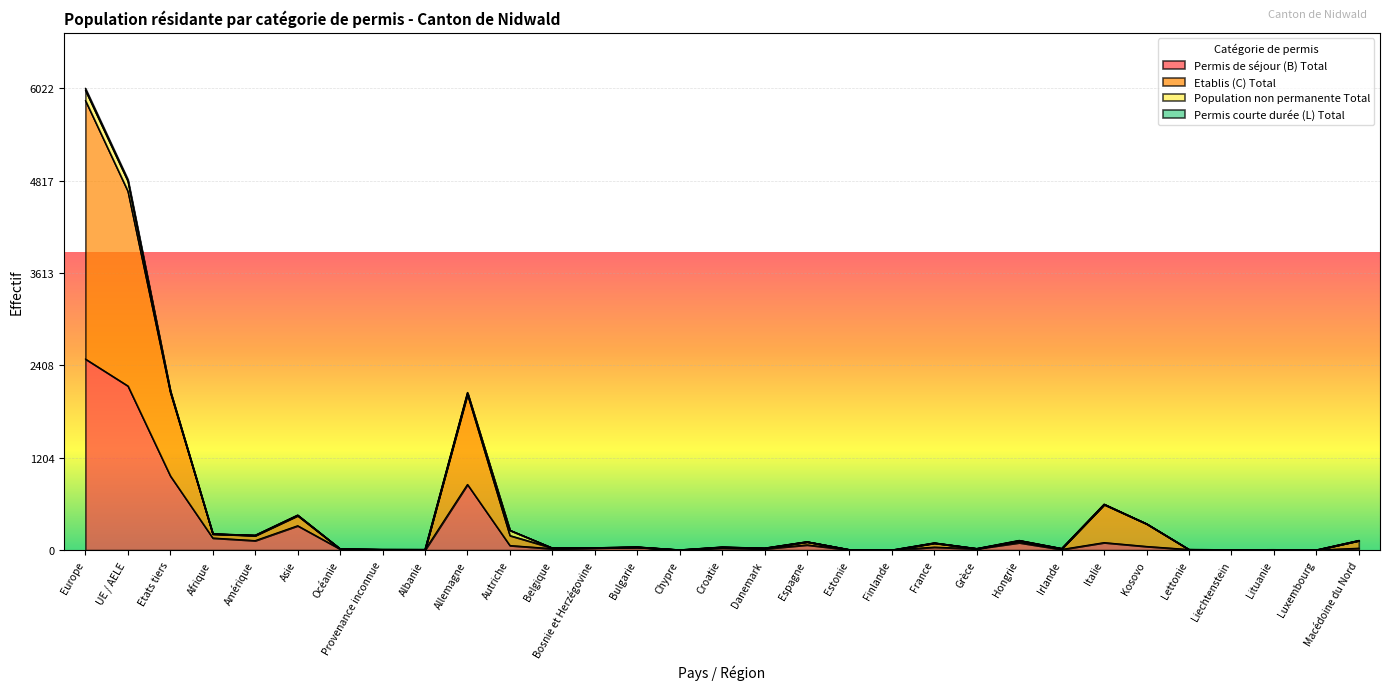

The value of Permis de séjour (B) Total at Grèce is 18. True or false?

True